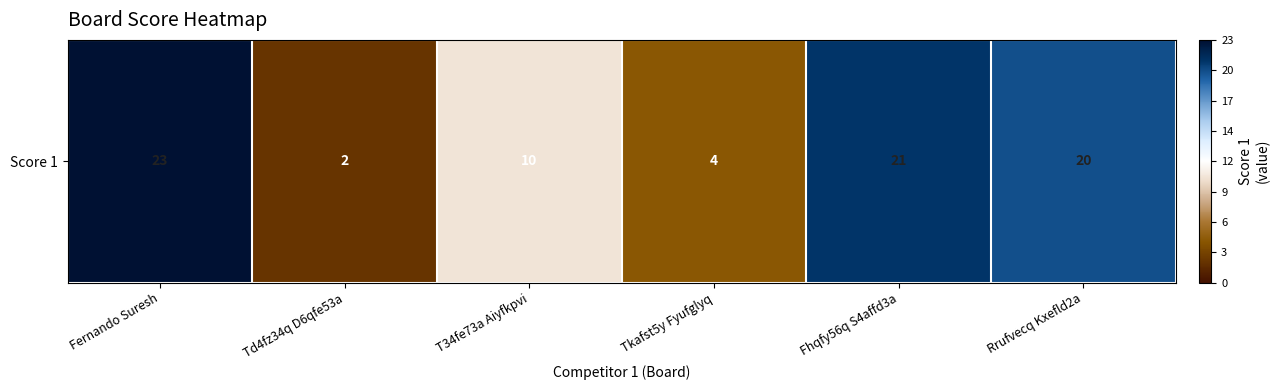

What is the difference between the values at Rrufvecq Kxefld2a and Fernando Suresh?

3